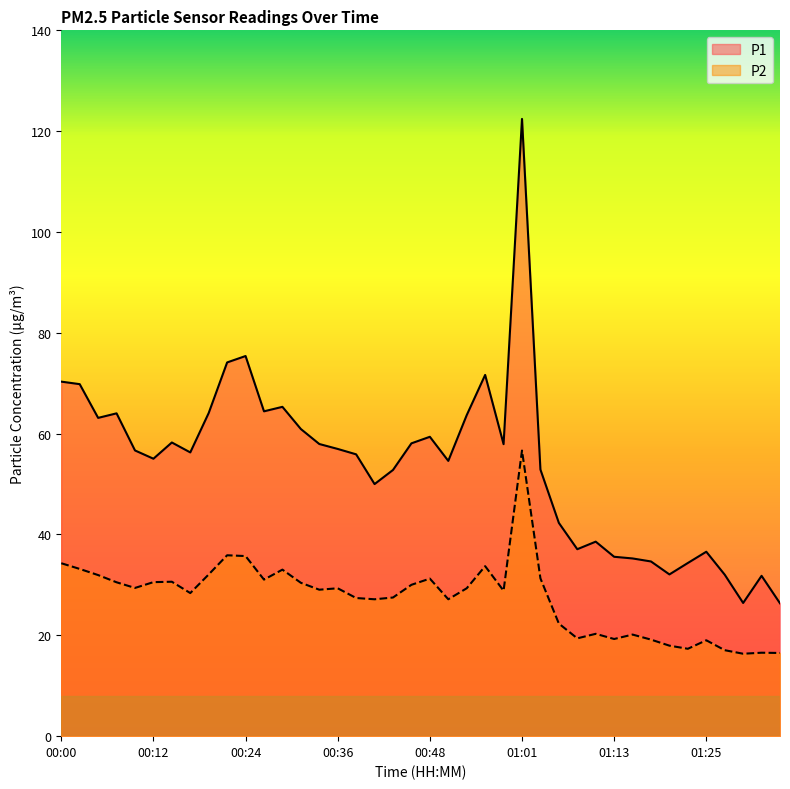

What is the smallest value displayed?

16.4